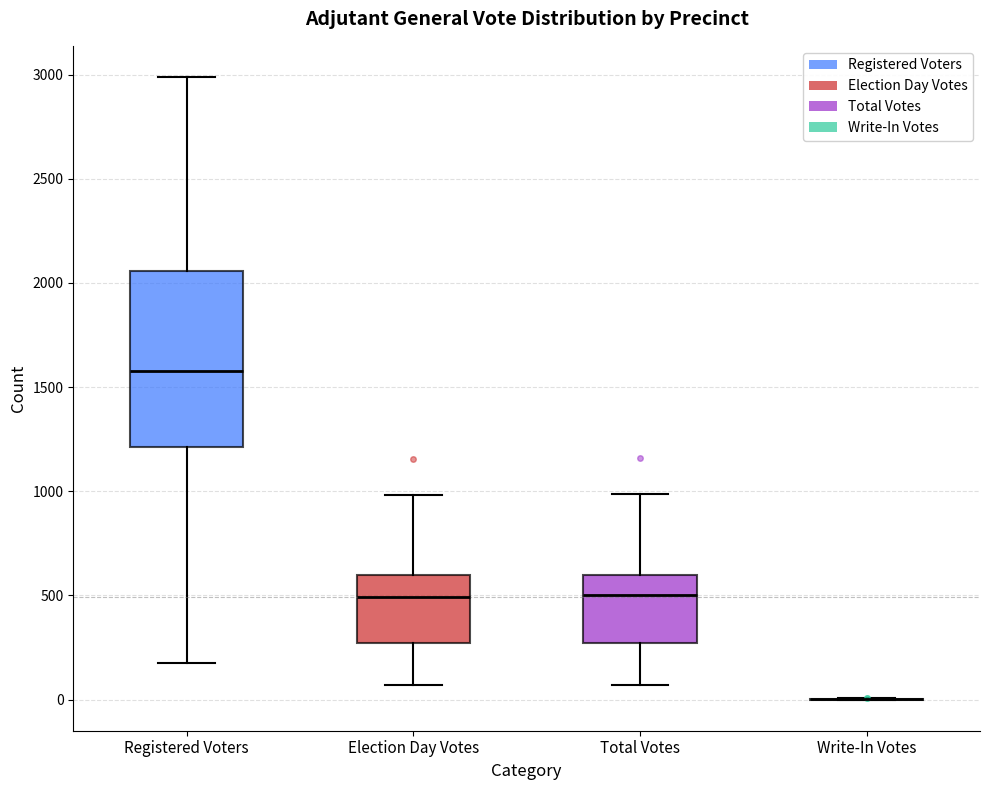

Reading left to right, read every box against the y-axis: the position of its median line, the range the box covers, and the ends of its whiskers. The values are not printed on the chart, so give them approximately, as read against the axis.

Registered Voters: median 1600, box 1200 to 2050, whiskers 200 to 3000
Election Day Votes: median 500, box 250 to 600, whiskers 50 to 1000
Total Votes: median 500, box 250 to 600, whiskers 50 to 1000
Write-In Votes: box collapsed to a line at 0, whiskers 0 to 0